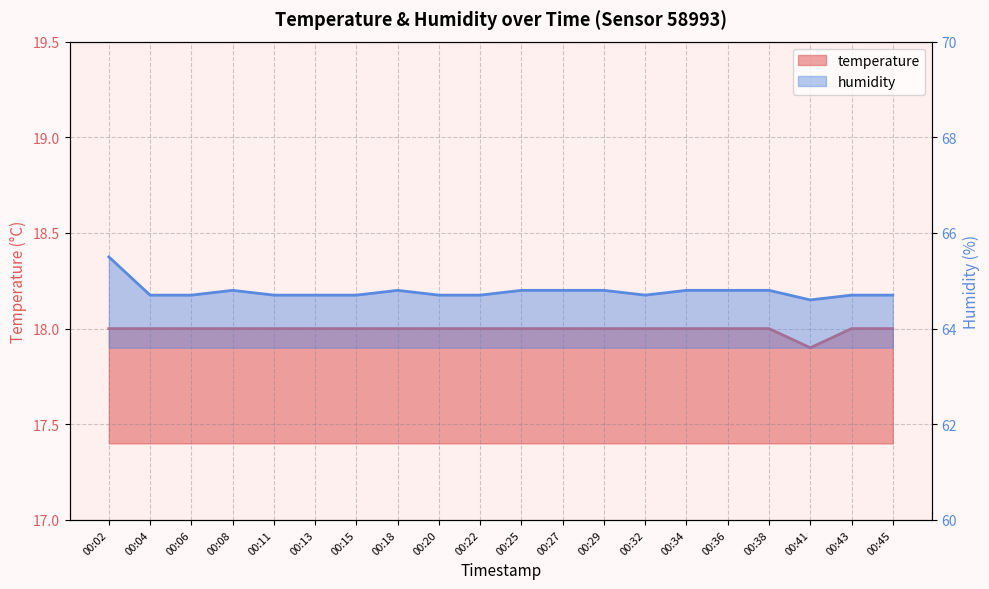

List the series in order of their overall mean, lowest first.

temperature, humidity